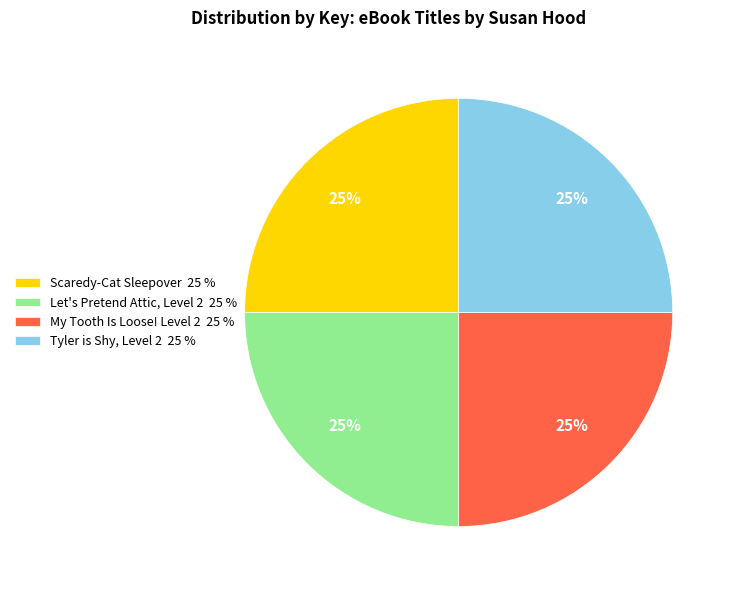

How many slices are in this pie chart?

4